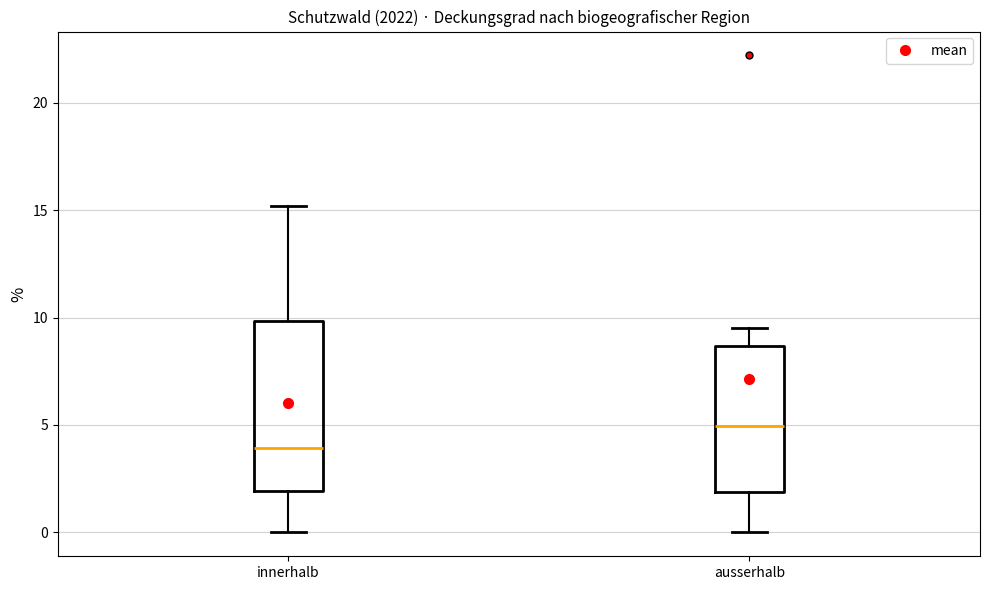

Which box's median line is the highest?

ausserhalb